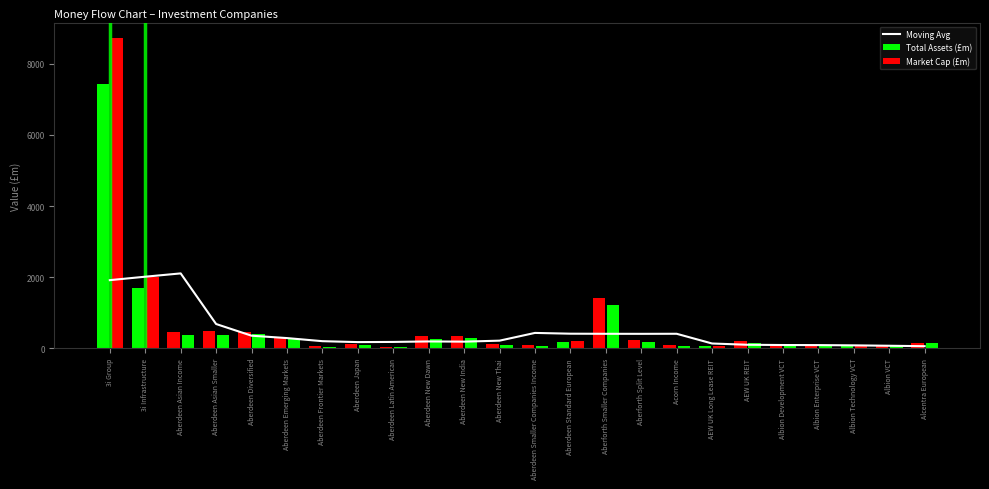

List the labels in order of Total Assets (£m) value, smallest first.

Aberdeen Latin American, Aberdeen Frontier Markets, Albion Development VCT, Albion Enterprise VCT, Albion VCT, Albion Technology VCT, AEW UK Long Lease REIT, Aberdeen Smaller Companies Income, Acorn Income, Aberdeen Japan, Aberdeen New Thai, Alcentra European, Aberdeen Standard European, AEW UK REIT, Aberforth Split Level, Aberdeen Emerging Markets, Aberdeen New Dawn, Aberdeen New India, Aberdeen Asian Income, Aberdeen Diversified, Aberdeen Asian Smaller, Aberforth Smaller Companies, 3i Infrastructure, 3i Group